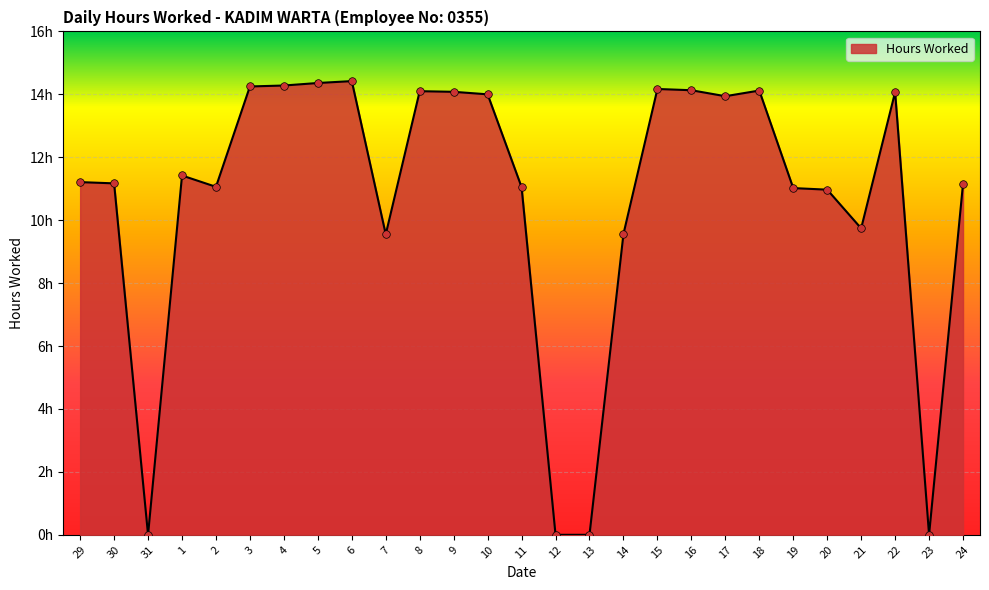

What is the change in value from 7 to 21?

+0.2